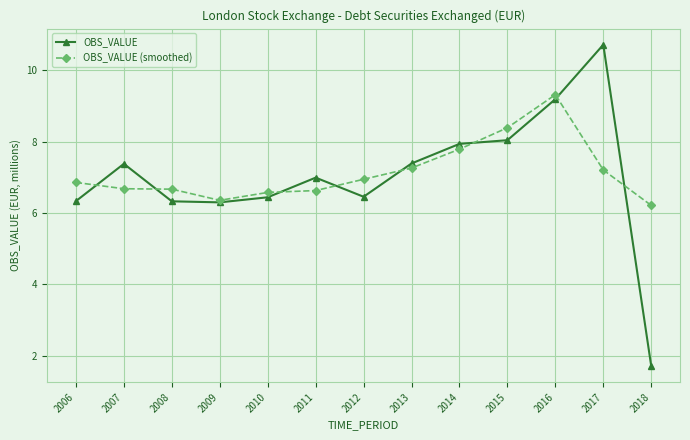

Which series changed the most between 2007 and 2012?

OBS_VALUE